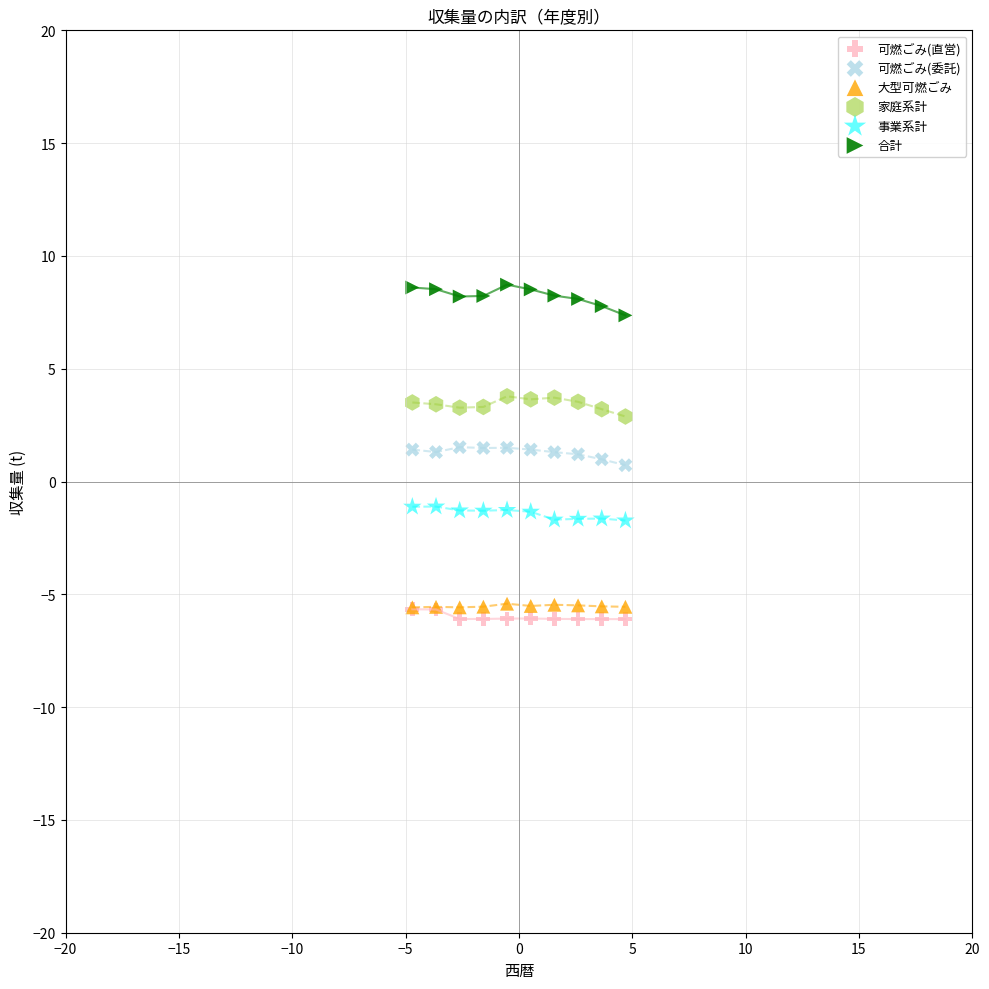

What are all the series names shown in the legend?

可燃ごみ(直営), 可燃ごみ(委託), 大型可燃ごみ, 家庭系計, 事業系計, 合計